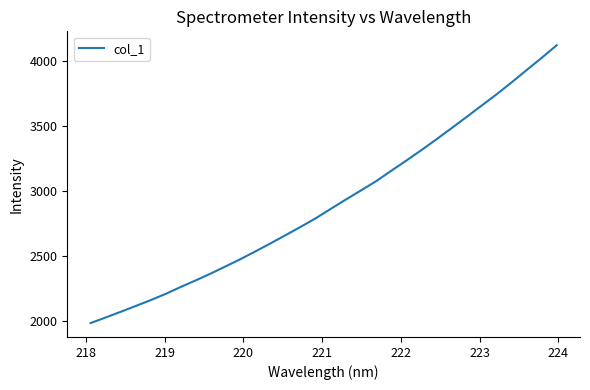

How many values exceed 2862?

16